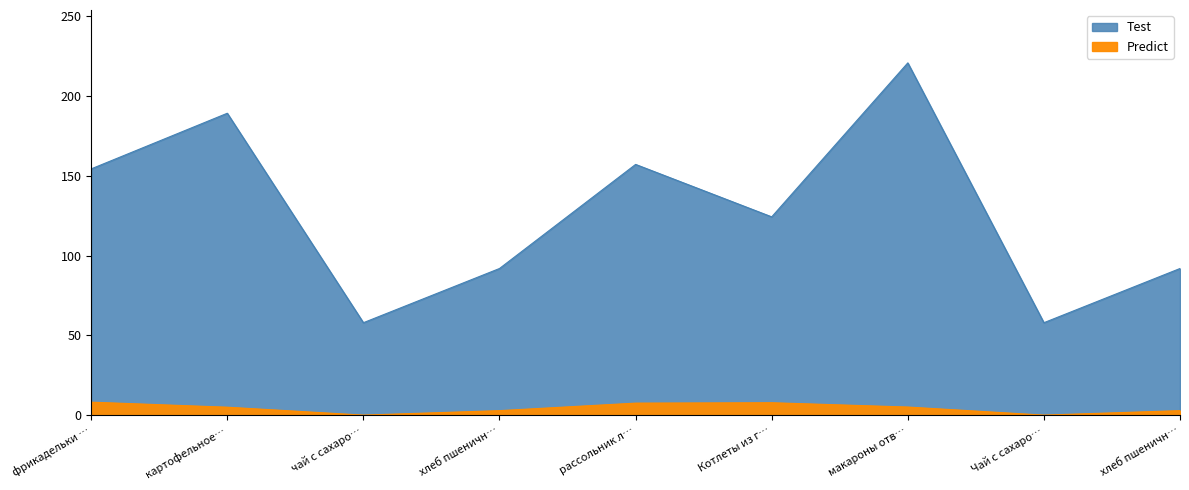

Which category has the lowest value in the Test series?

чай с сахаро…